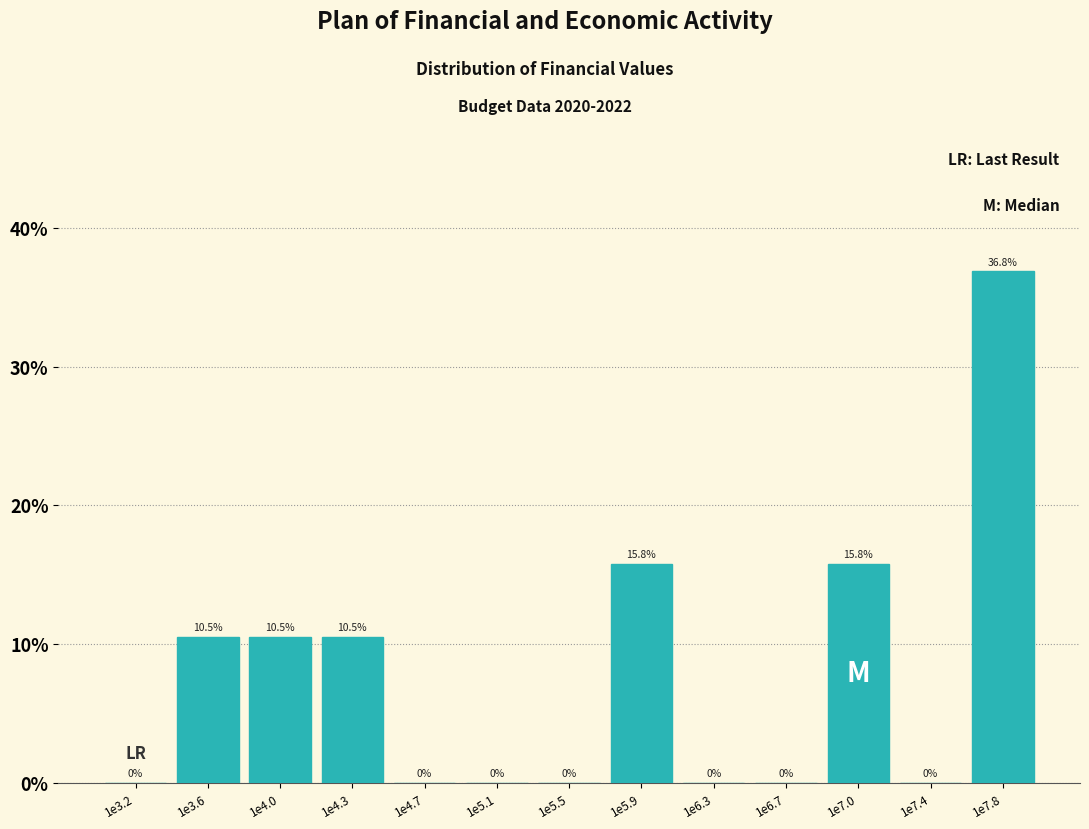

Reading left to right, what are all the values shown in this chart?

1e3.2=0.0	1e3.6=10.5	1e4.0=10.5	1e4.3=10.5	1e4.7=0.0	1e5.1=0.0	1e5.5=0.0	1e5.9=15.8	1e6.3=0.0	1e6.7=0.0	1e7.0=15.8	1e7.4=0.0	1e7.8=36.8